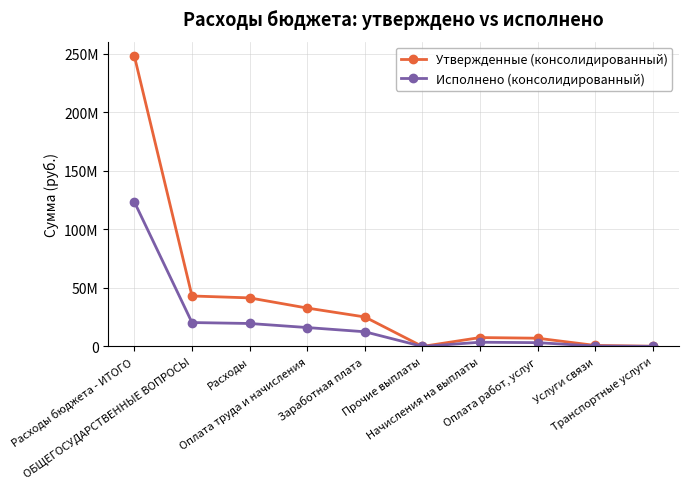

Read the Исполнено (консолидированный) value at Расходы бюджета - ИТОГО.

123487207.2